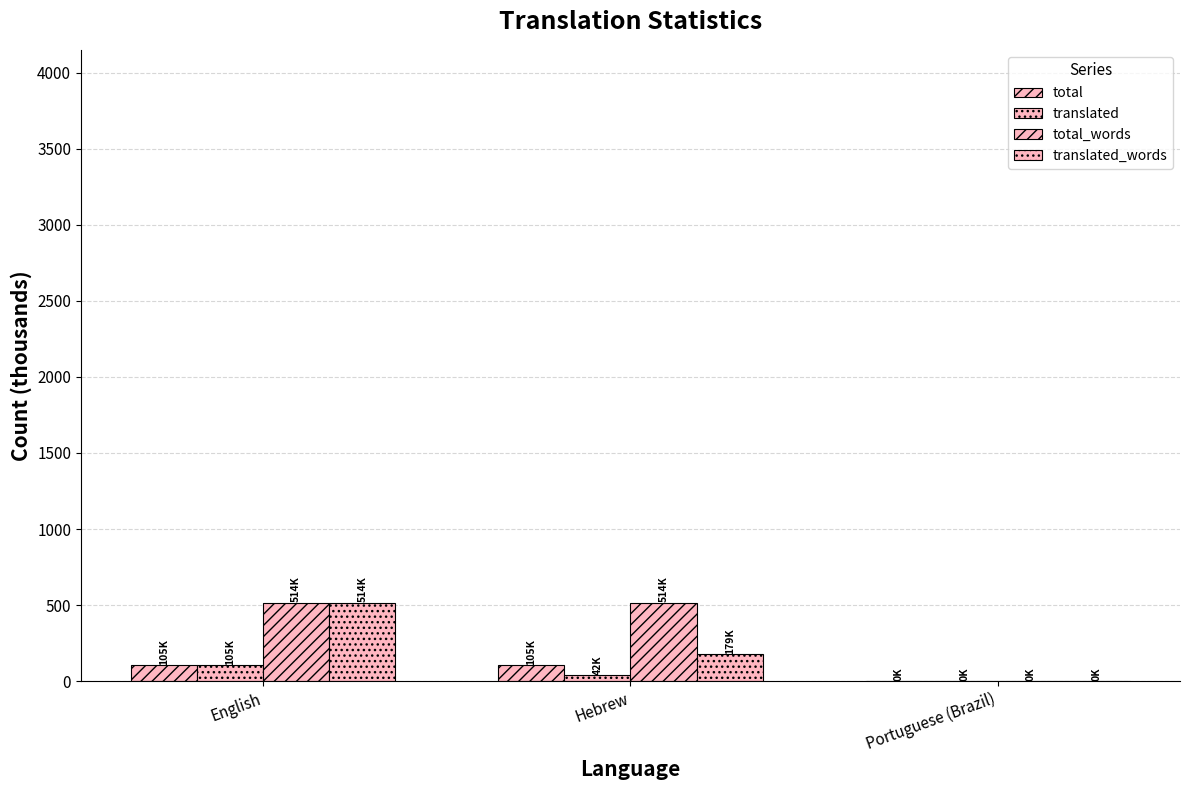

At which label is total closest to 52?

Portuguese (Brazil)